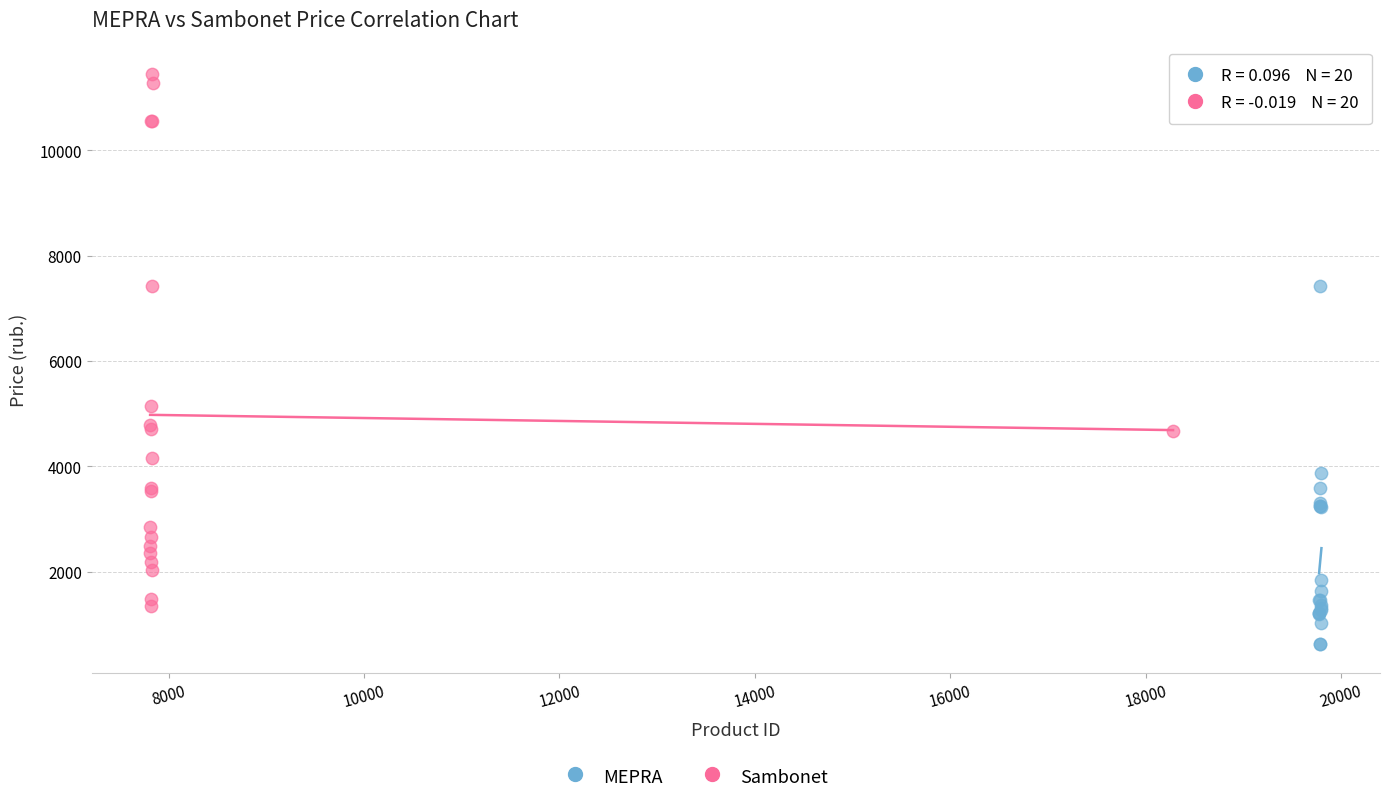

Which series reaches the maximum Y coordinate?

Sambonet